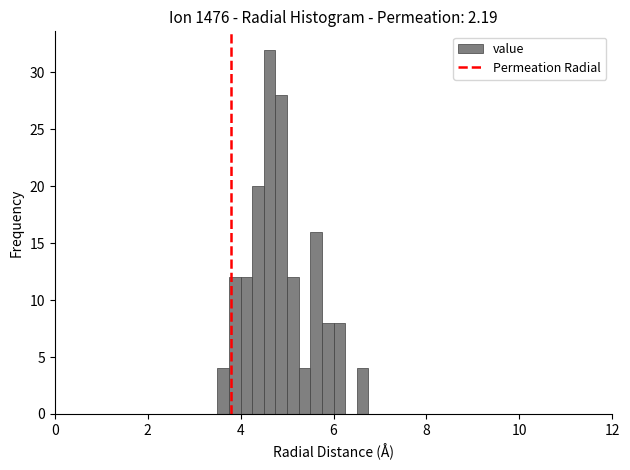

Read against the x-axis, roughly where is the centre of the tallest bar?

4.6